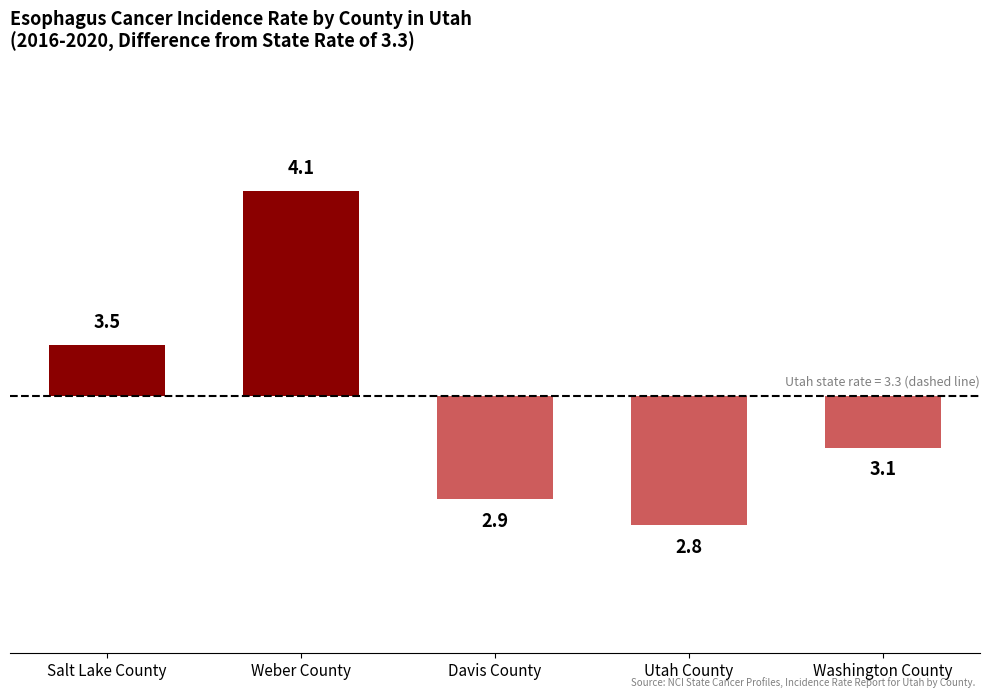

Rank the categories by value from highest to lowest.

Weber County, Salt Lake County, Washington County, Davis County, Utah County